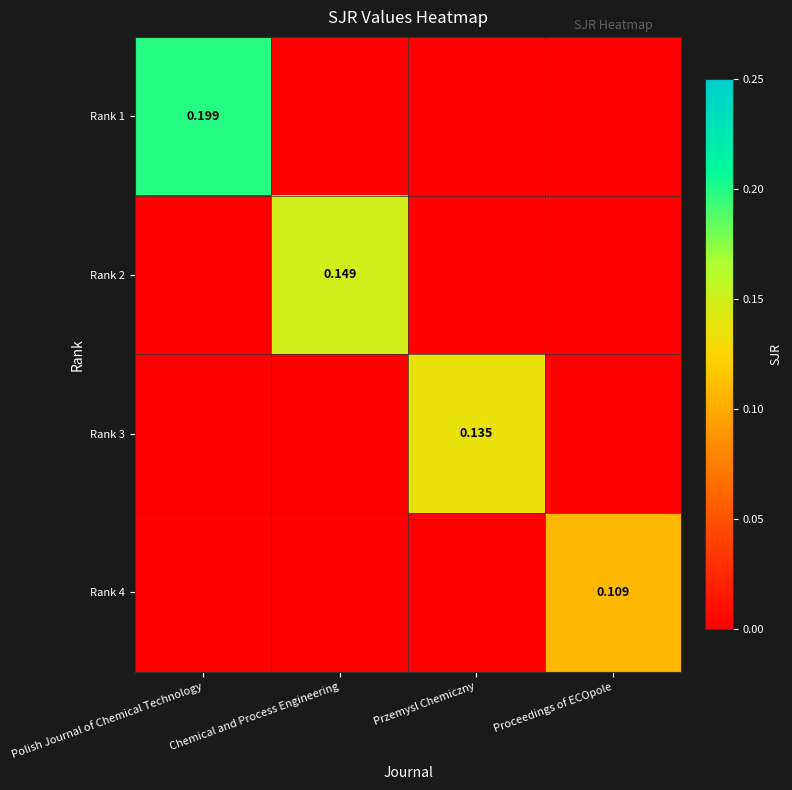

What is the highest value of the Rank 1 series?

0.2